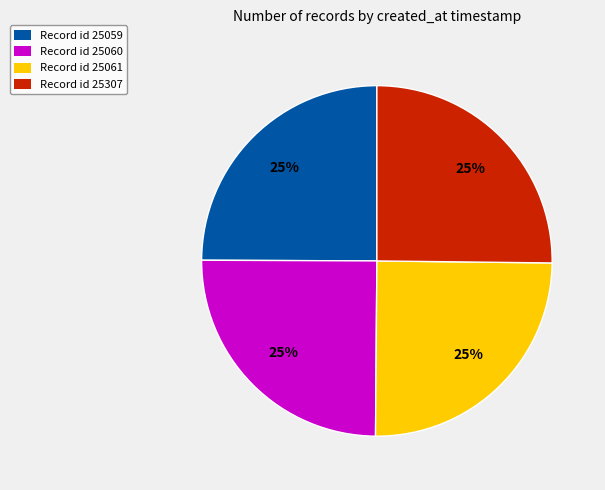

What is the ratio of the value at Record id 25061 to the value at Record id 25060?

1.0